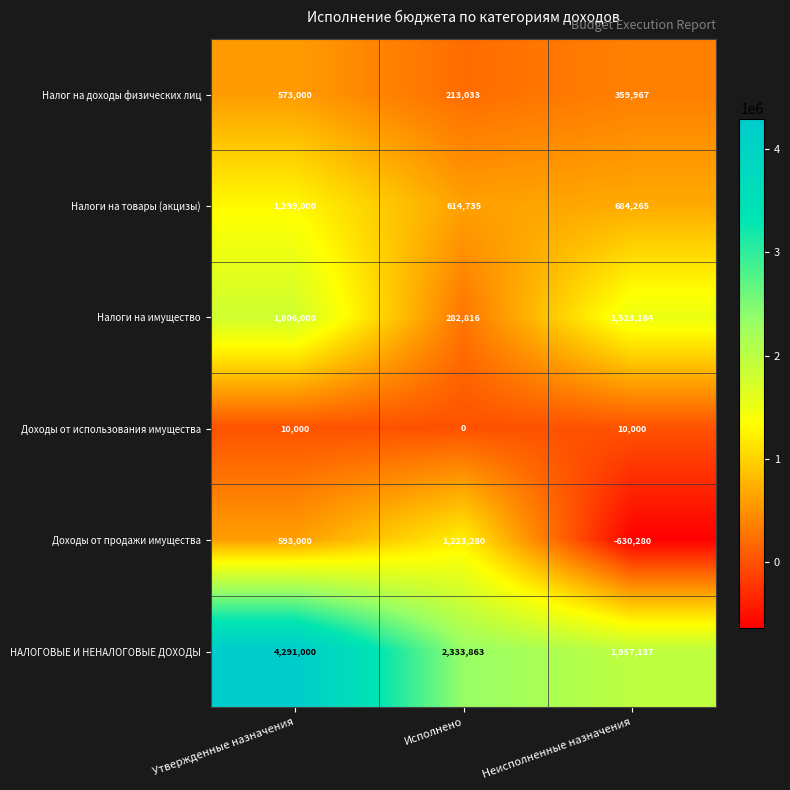

At Исполнено, list the series in order from largest to smallest.

НАЛОГОВЫЕ И НЕНАЛОГОВЫЕ ДОХОДЫ, Доходы от продажи имущества, Налоги на товары (акцизы), Налоги на имущество, Налог на доходы физических лиц, Доходы от использования имущества